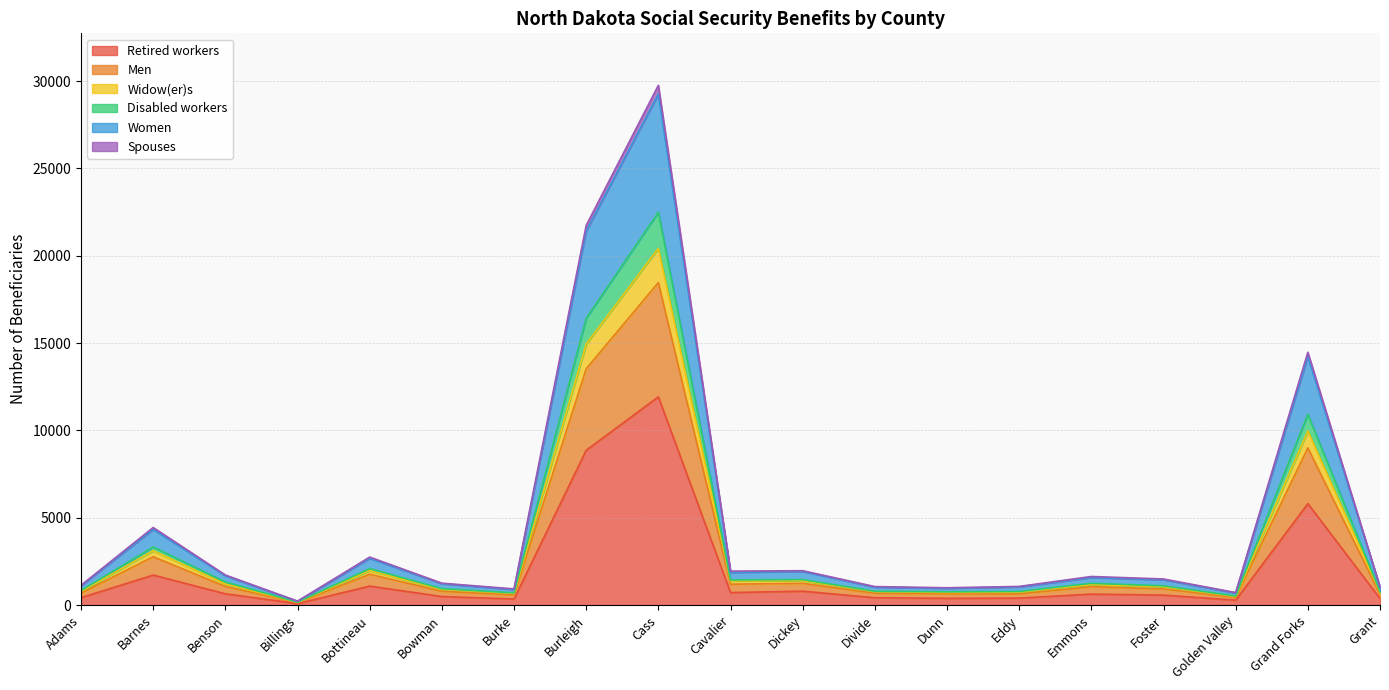

At which label does Retired workers reach its peak?

Cass